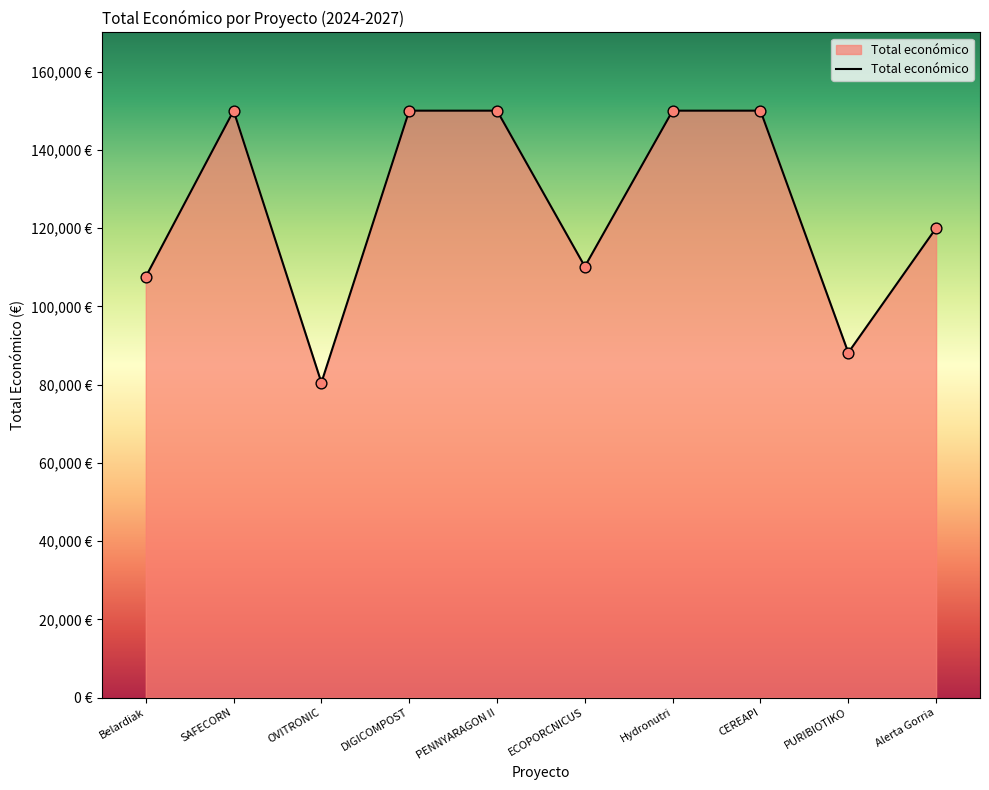

Which has a higher value, SAFECORN or ECOPORCNICUS?

SAFECORN